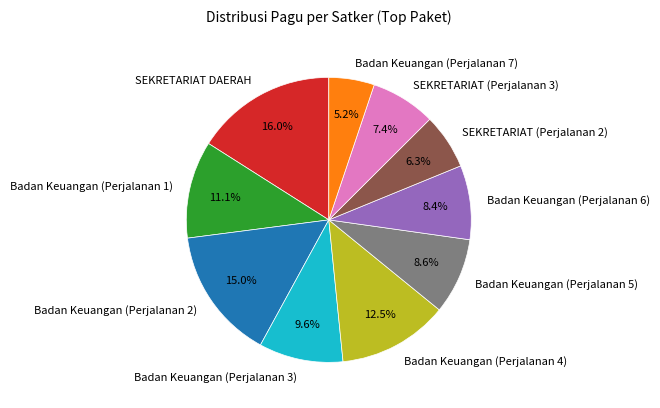

Is it true that Badan Keuangan (Perjalanan 3) is 4% of the pie?

False